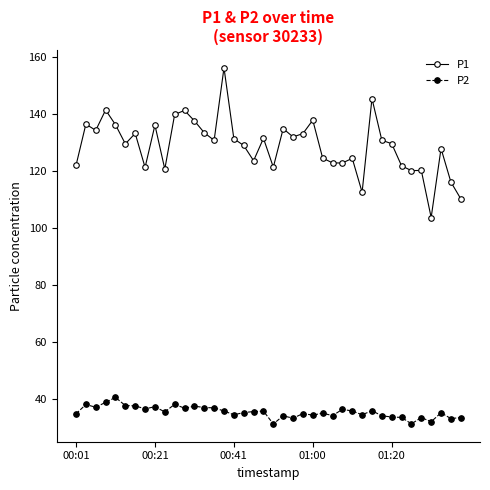

Which series has the largest total across all categories?

P1